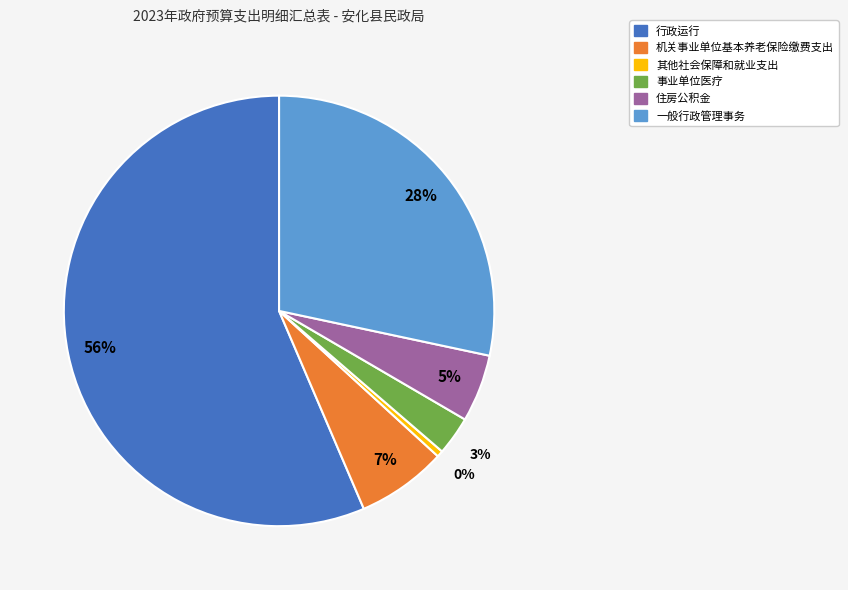

Between 事业单位医疗 and 其他社会保障和就业支出, which is larger?

事业单位医疗